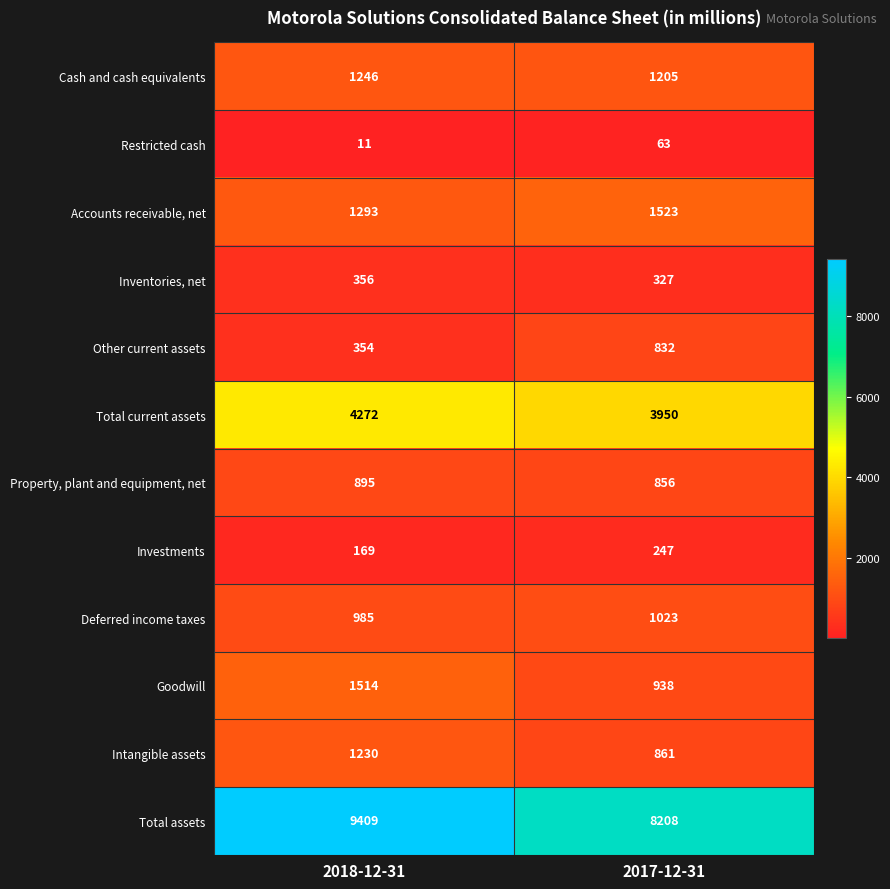

What is the spread (max minus min) of values at 2018-12-31?

9398